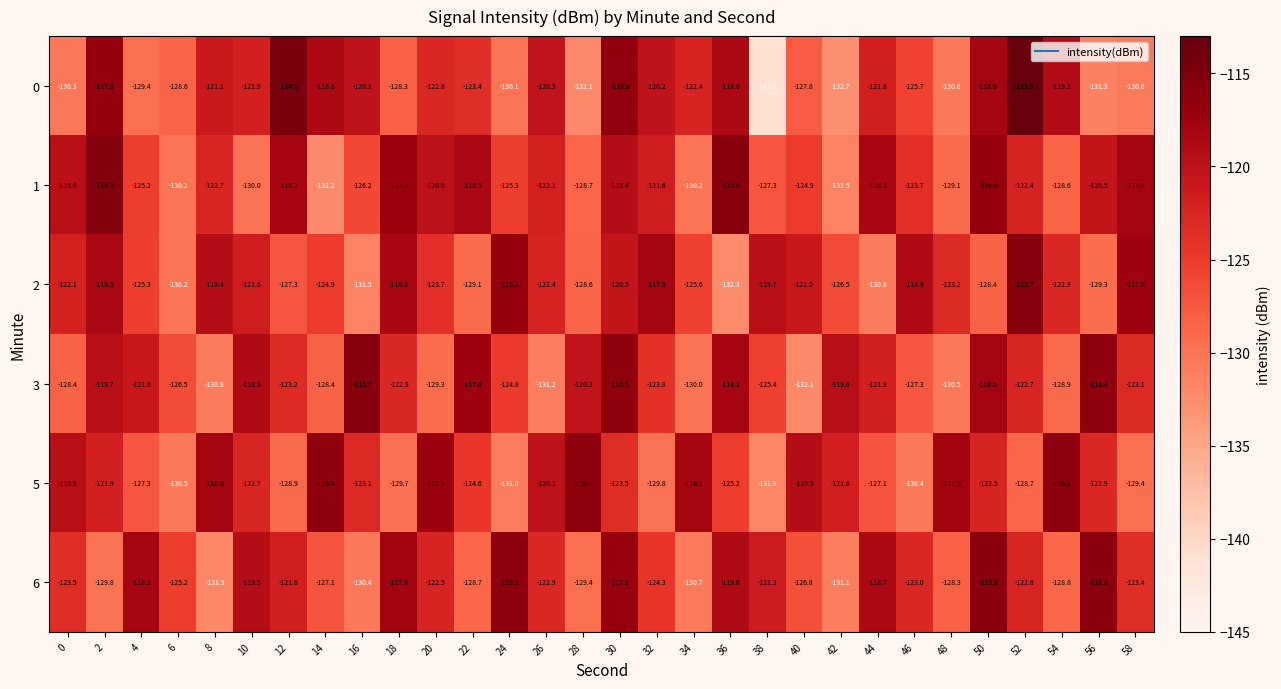

How many distinct data groups are displayed?

6